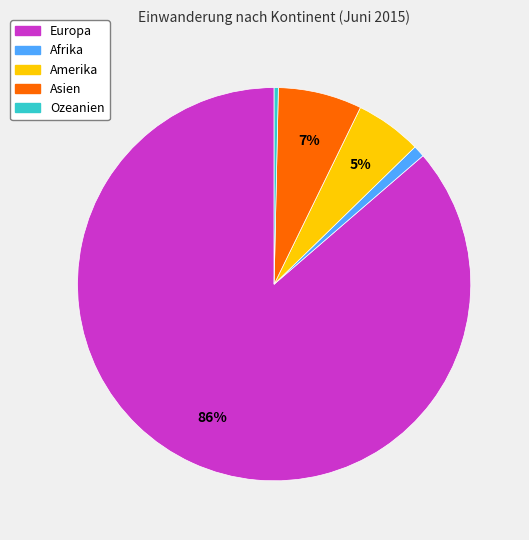

What is the majority slice?

Europa